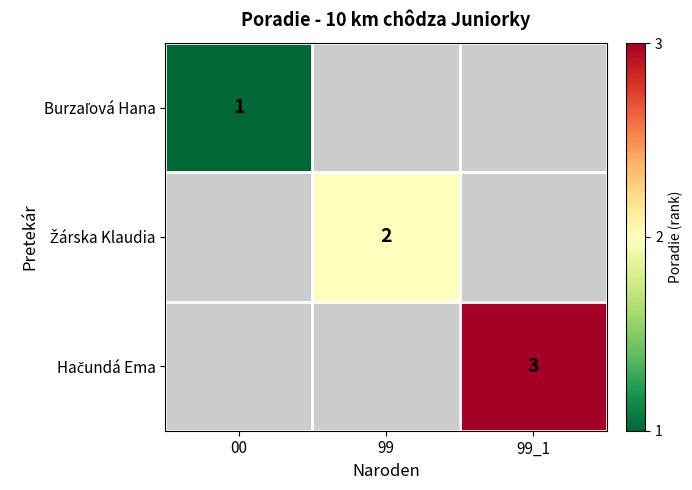

At which label does Burzaľová Hana reach its minimum?

00